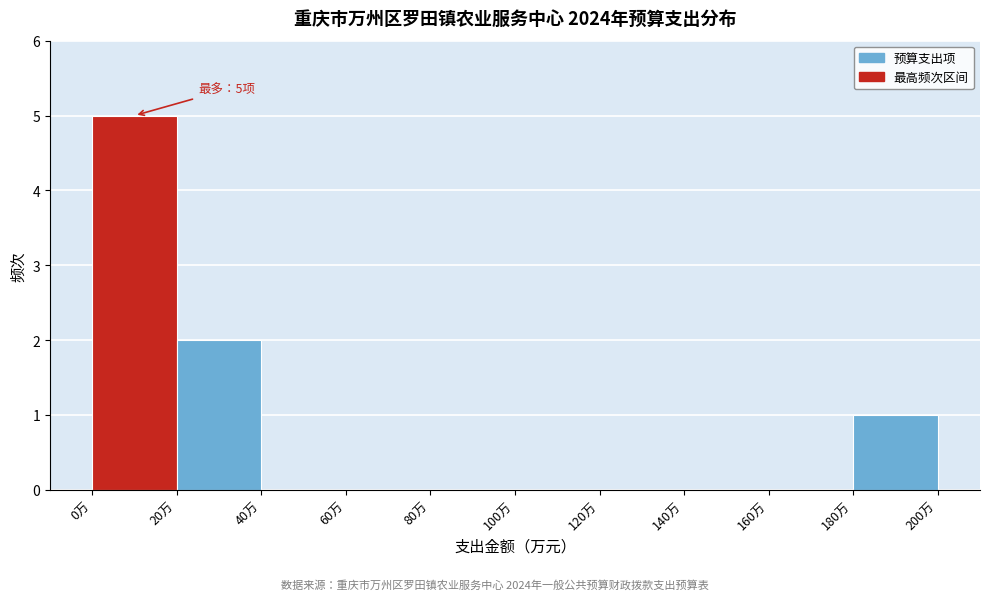

Which range on the x-axis has the tallest bar?

0 to 20